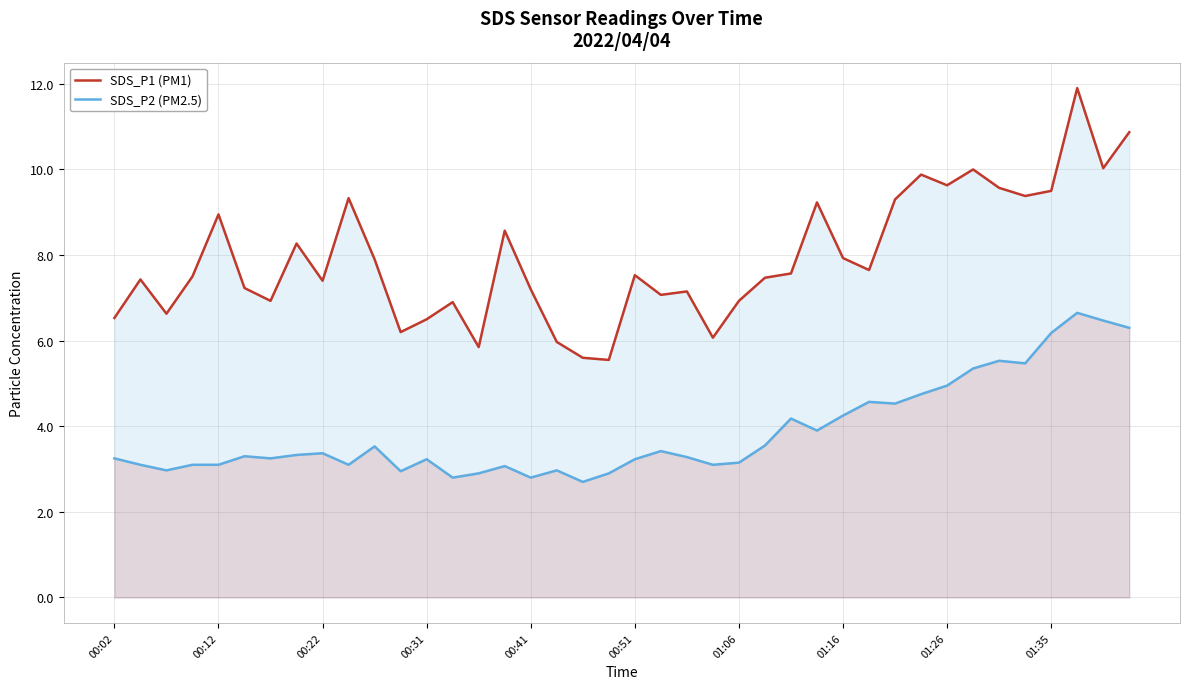

Which series has the largest range (max minus min)?

SDS_P1 (PM1)